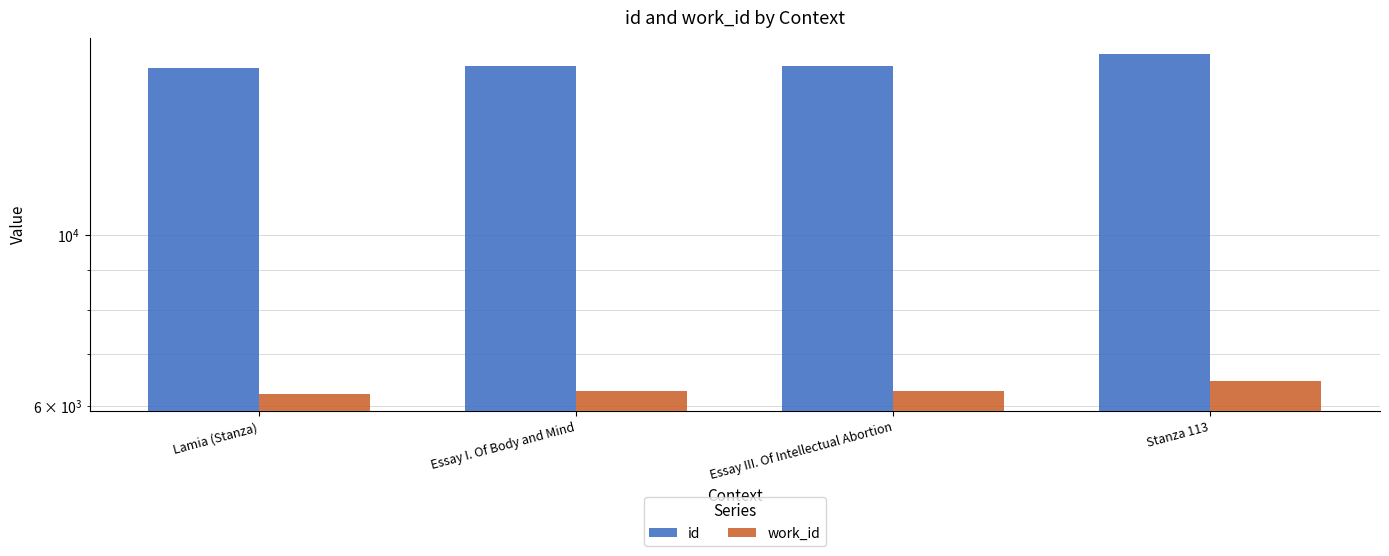

What position from the left is Lamia (Stanza)?

1